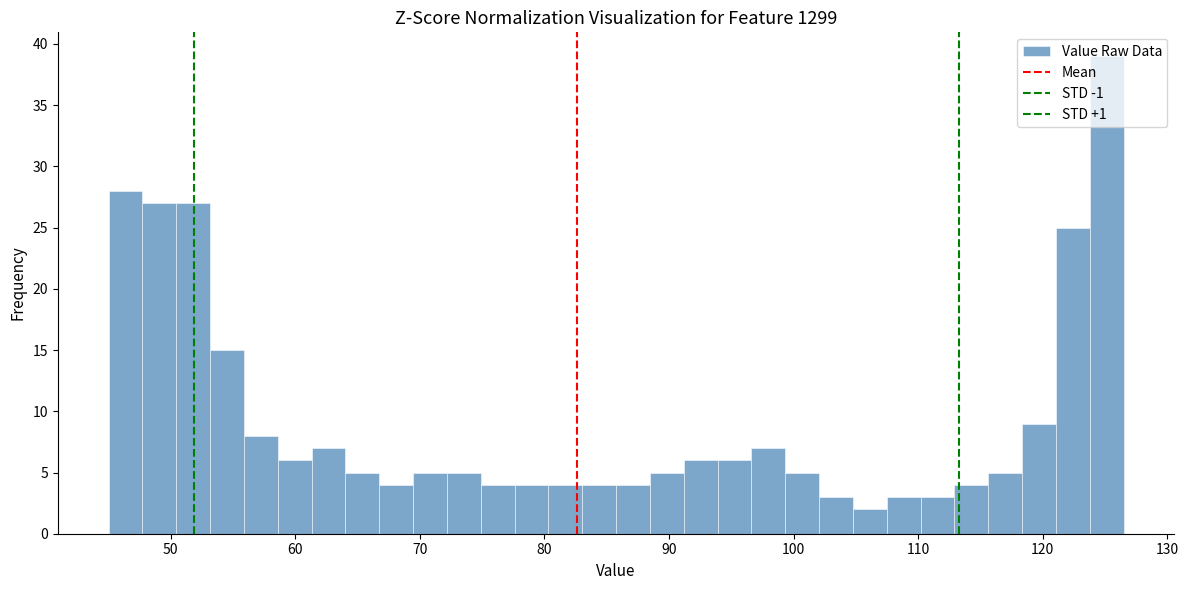

Read against the x-axis, roughly where is the centre of the tallest bar?

125